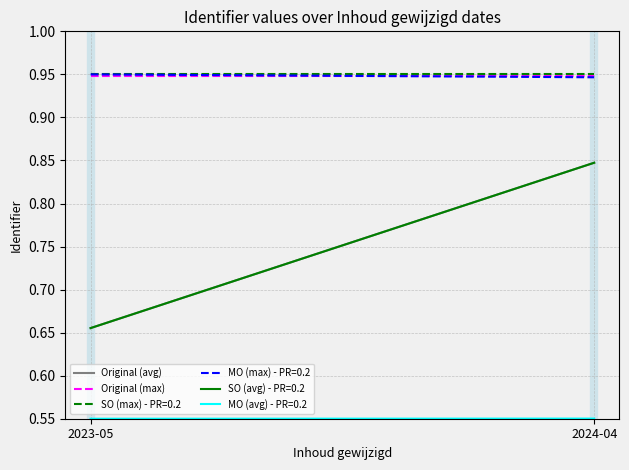

What is the label of the 1st point from the left?

2023-05